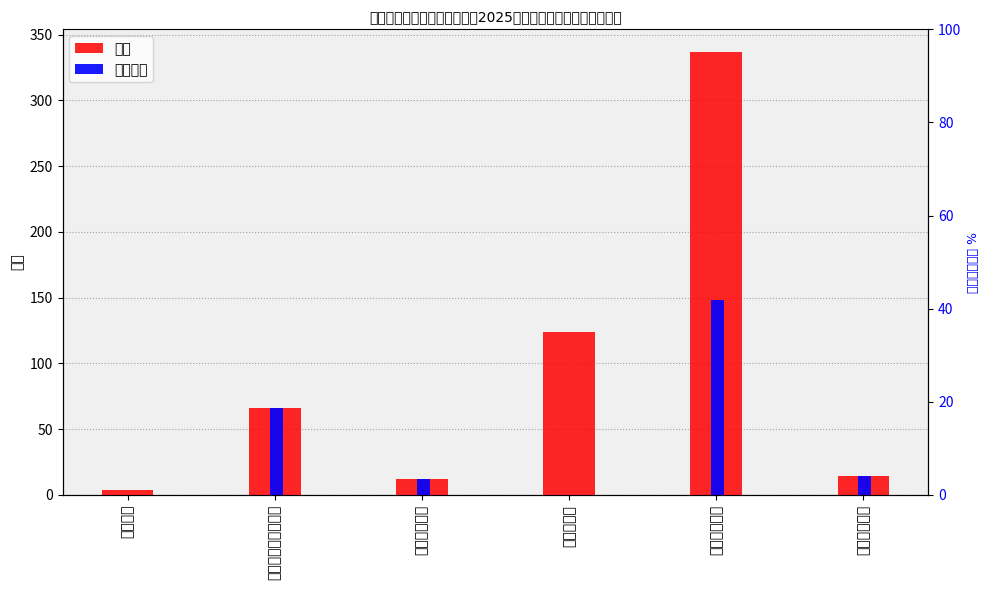

What is the approximate value of 基本支出 at 交通运输支出?

148.3